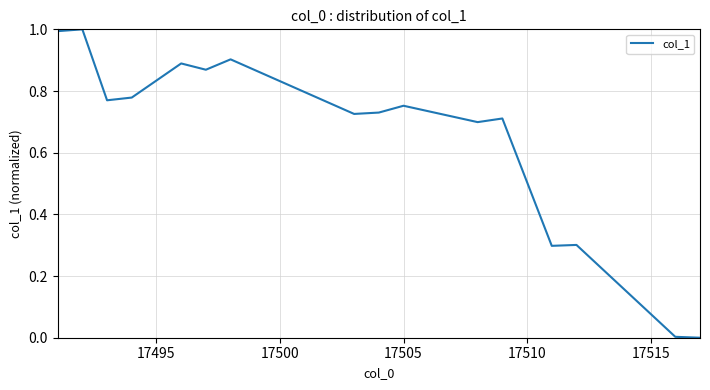

Does the chart have visible grid lines?

Yes